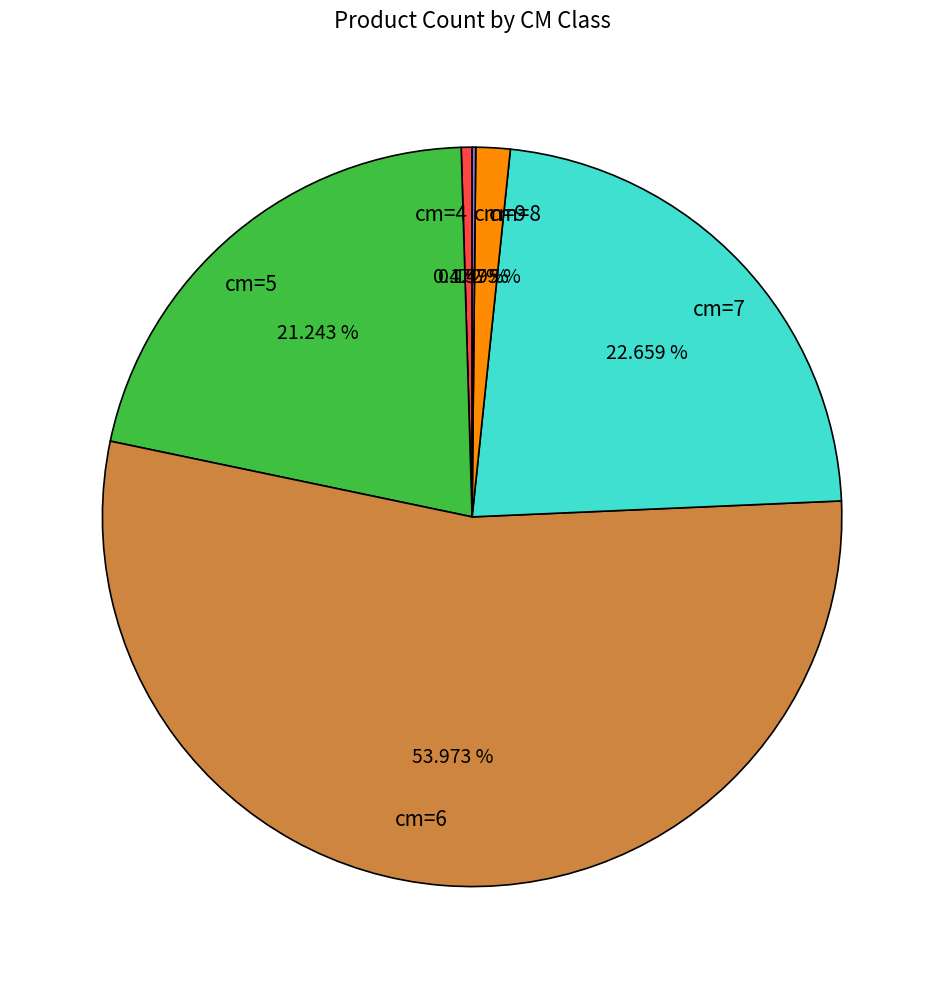

What is the largest slice in the pie chart?

cm=6